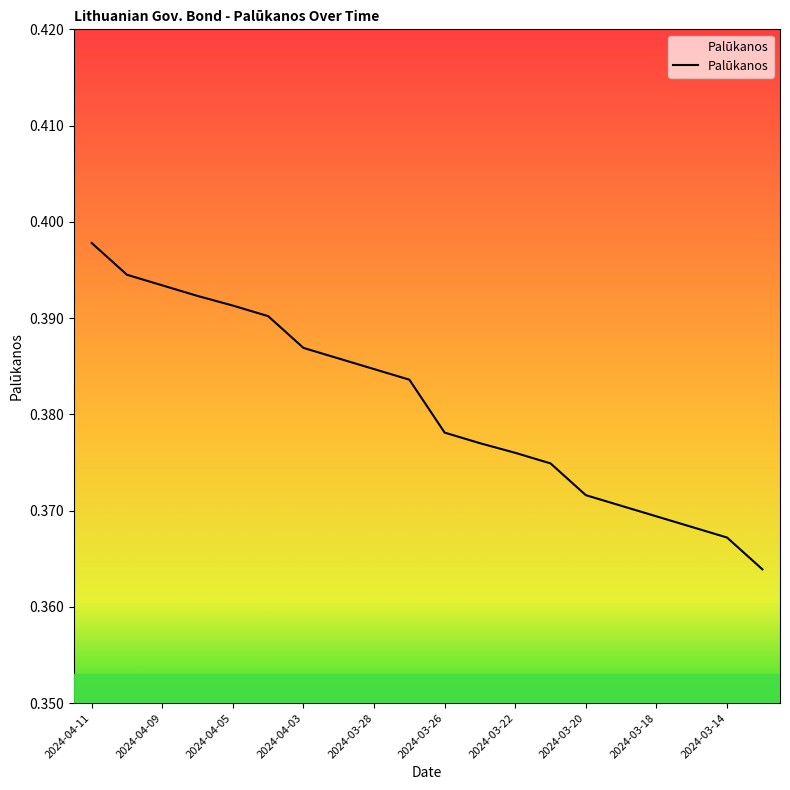

What is the label of the 18th point from the right?

2024-04-09